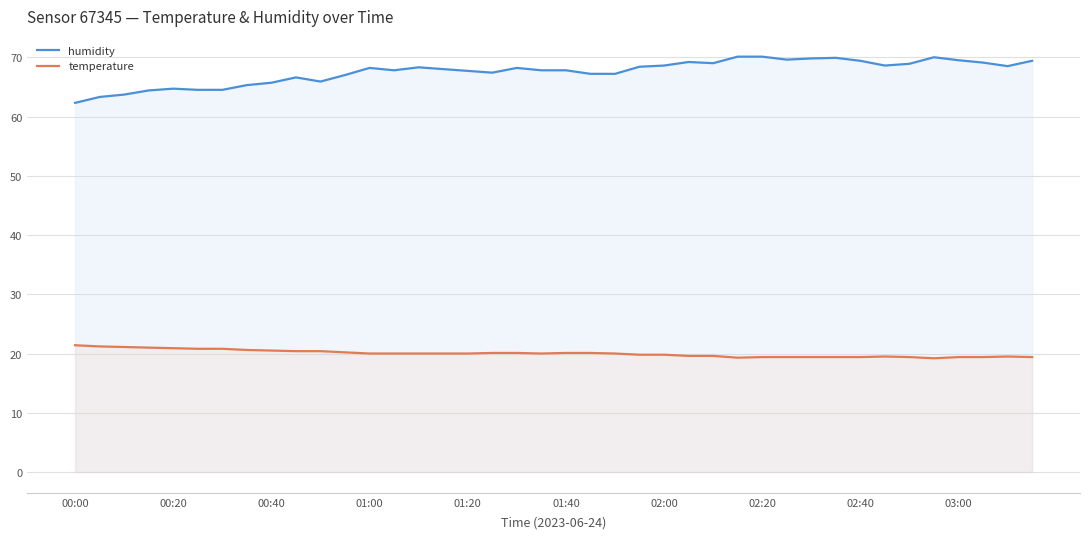

What is the difference between the maximum and minimum values in the temperature series?

2.2